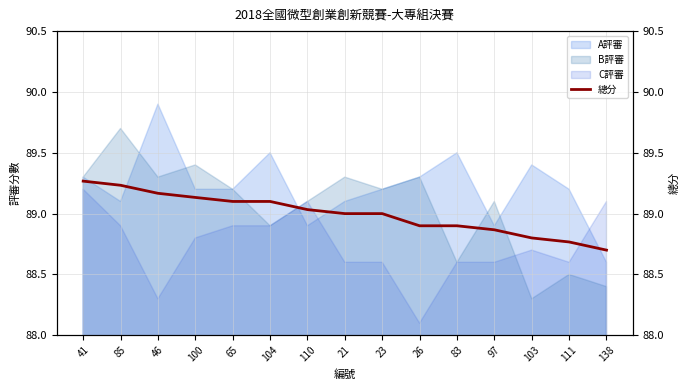

What is the minimum value for C評審?

88.1